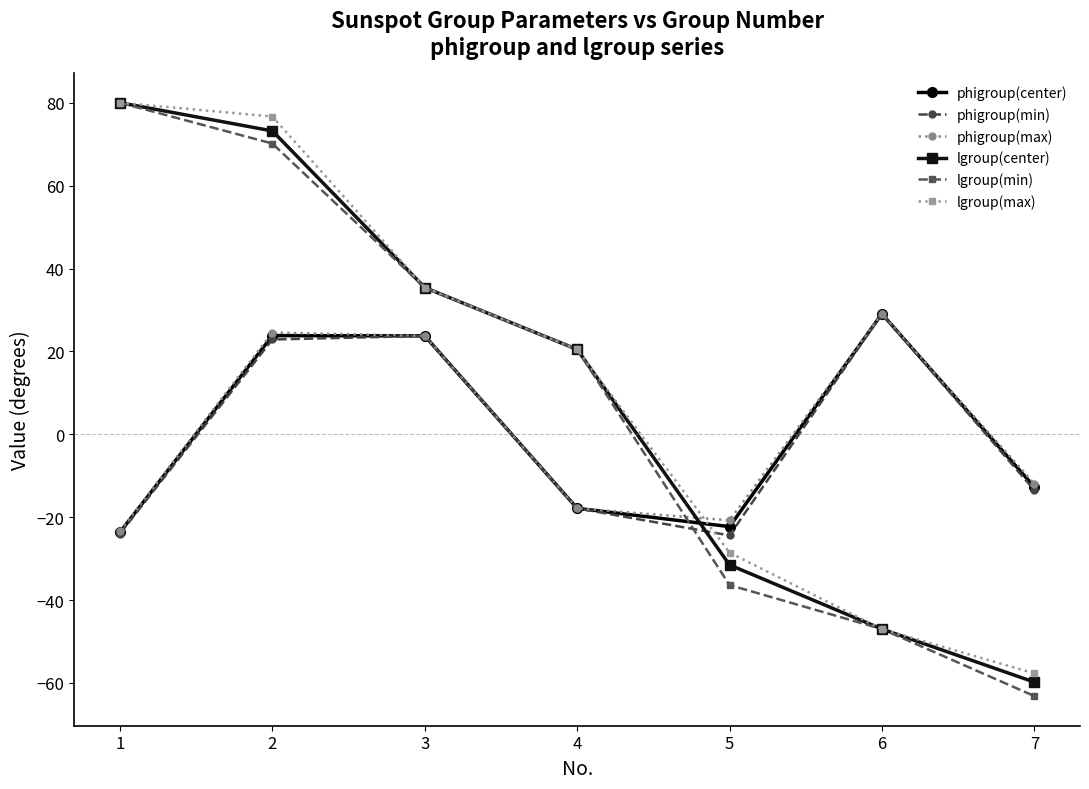

Is the value of phigroup(min) at 6 greater than the value of lgroup(center) at 5?

Yes